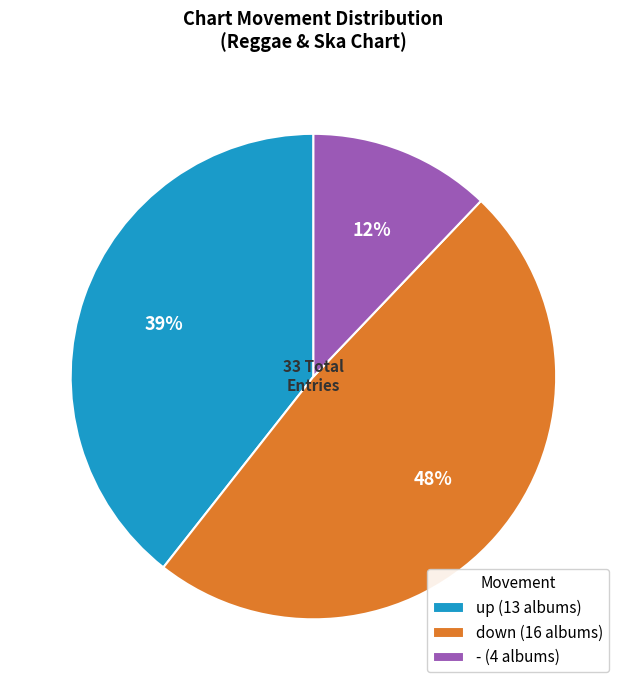

To the nearest percent, what is the difference between the - and down slice percentages?

36%